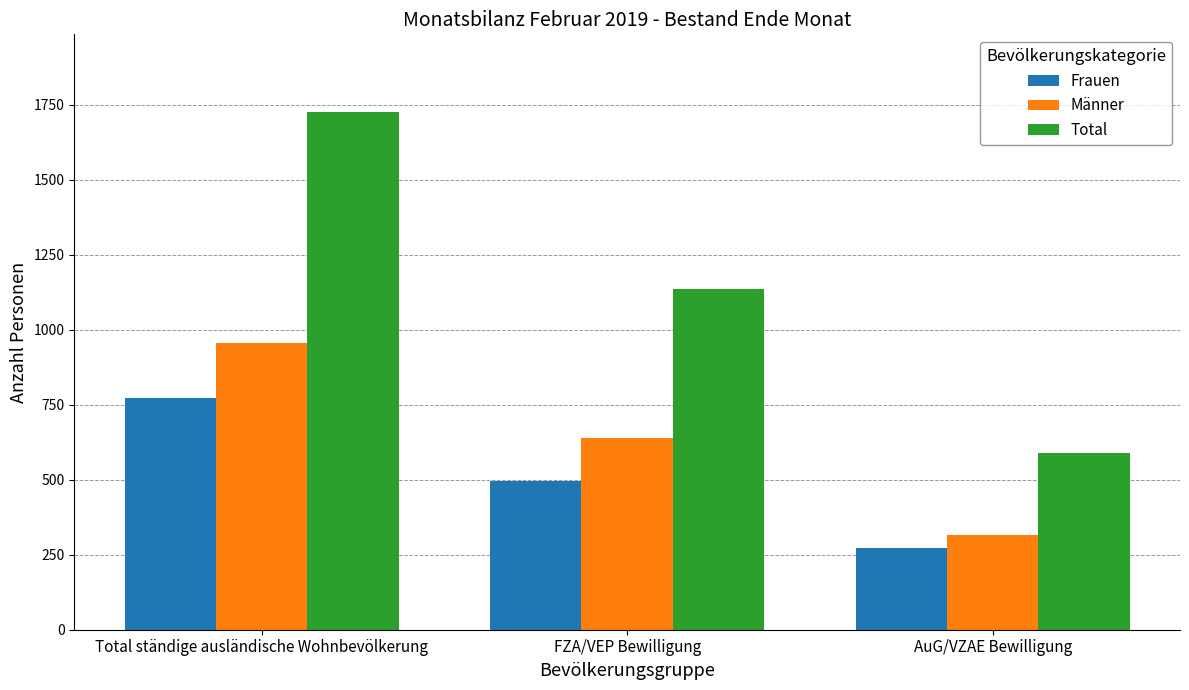

What position from the right is FZA/VEP Bewilligung?

2